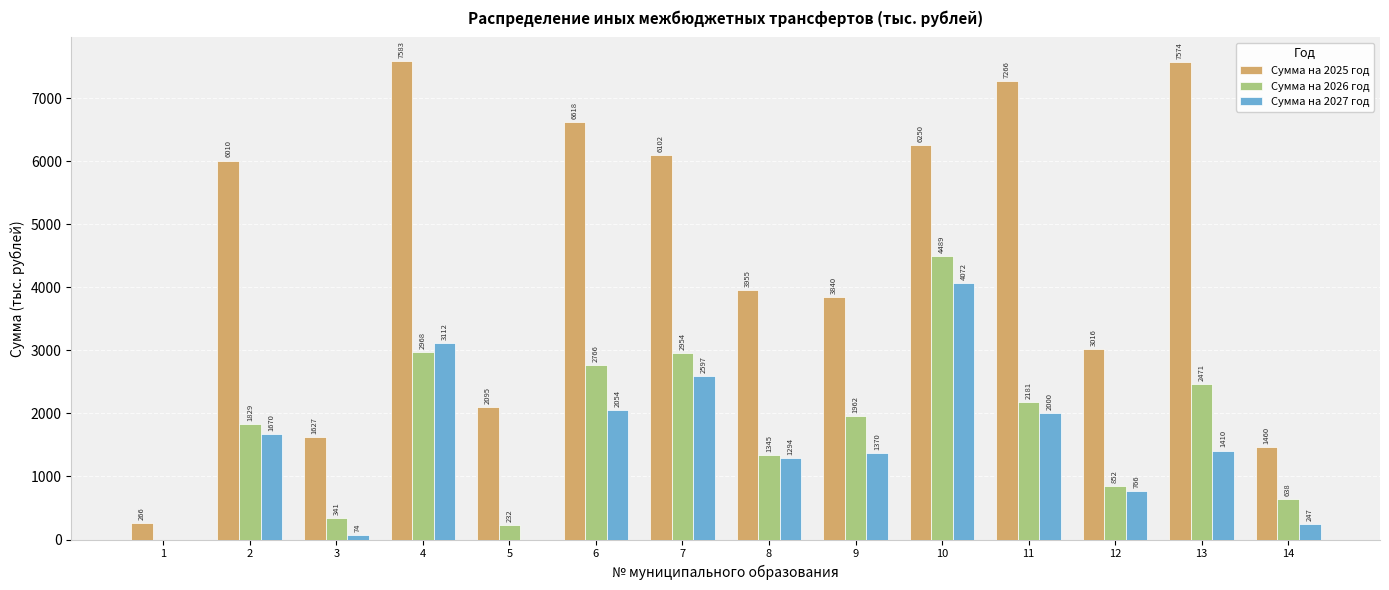

Read the Сумма на 2026 год value at 9.

1962.5